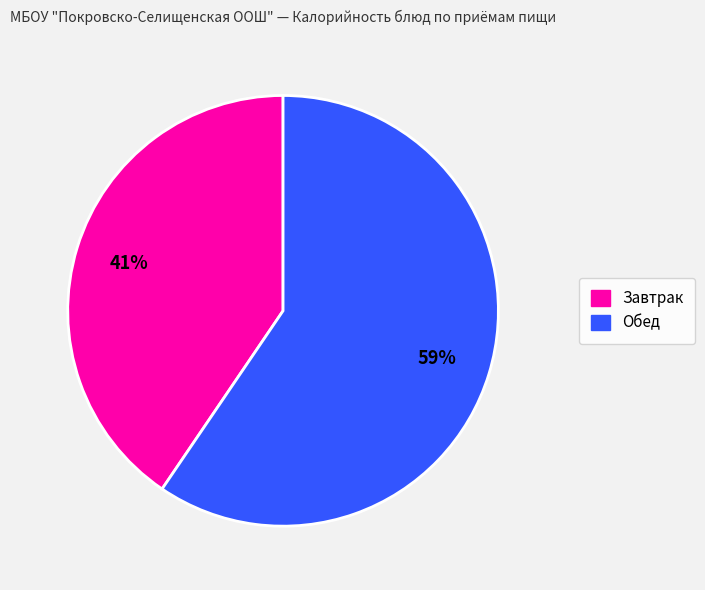

Is there a majority slice in this chart?

Yes